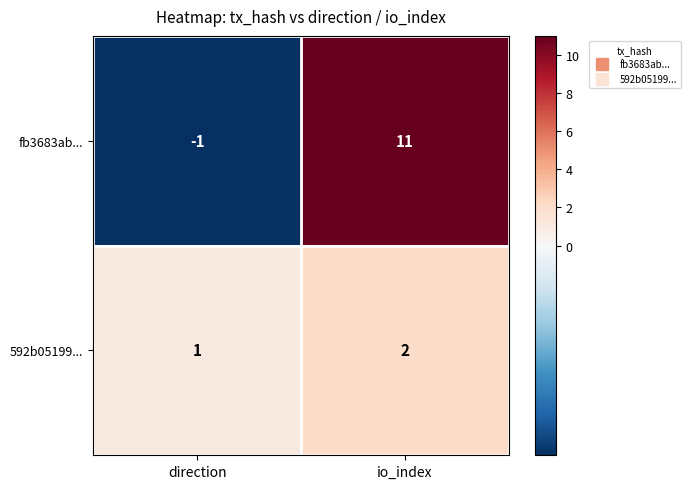

Reading left to right, transcribe all the data shown in this chart.

fb3683ab...: direction=-1	io_index=11
592b05199...: direction=1	io_index=2